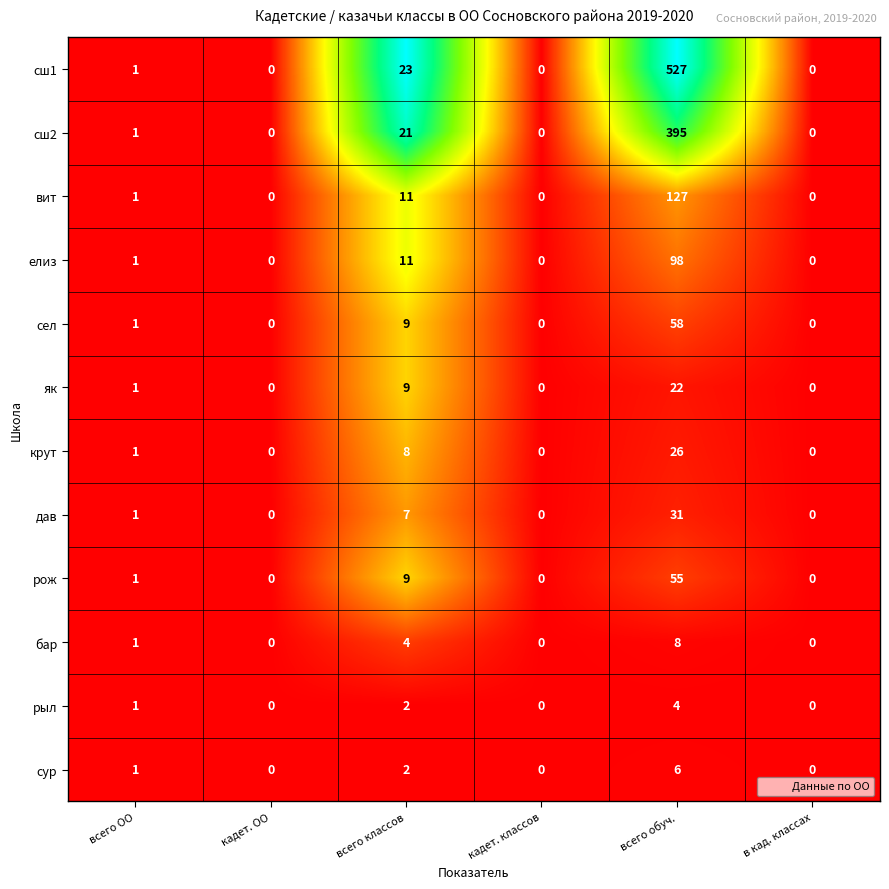

The елиз series shows 0 at в кад. классах. True or false?

True